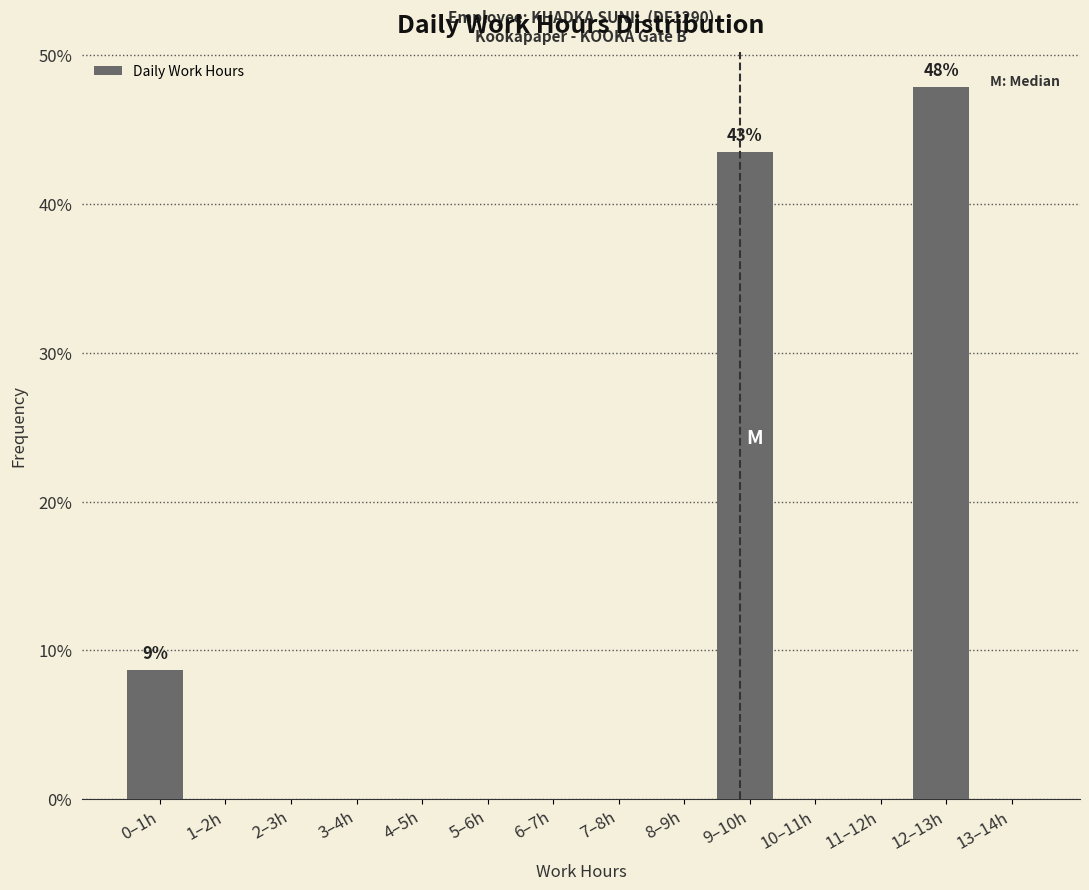

Reading right to left, what are all the values shown in this chart?

13–14h=0.0	12–13h=47.8	11–12h=0.0	10–11h=0.0	9–10h=43.5	8–9h=0.0	7–8h=0.0	6–7h=0.0	5–6h=0.0	4–5h=0.0	3–4h=0.0	2–3h=0.0	1–2h=0.0	0–1h=8.7